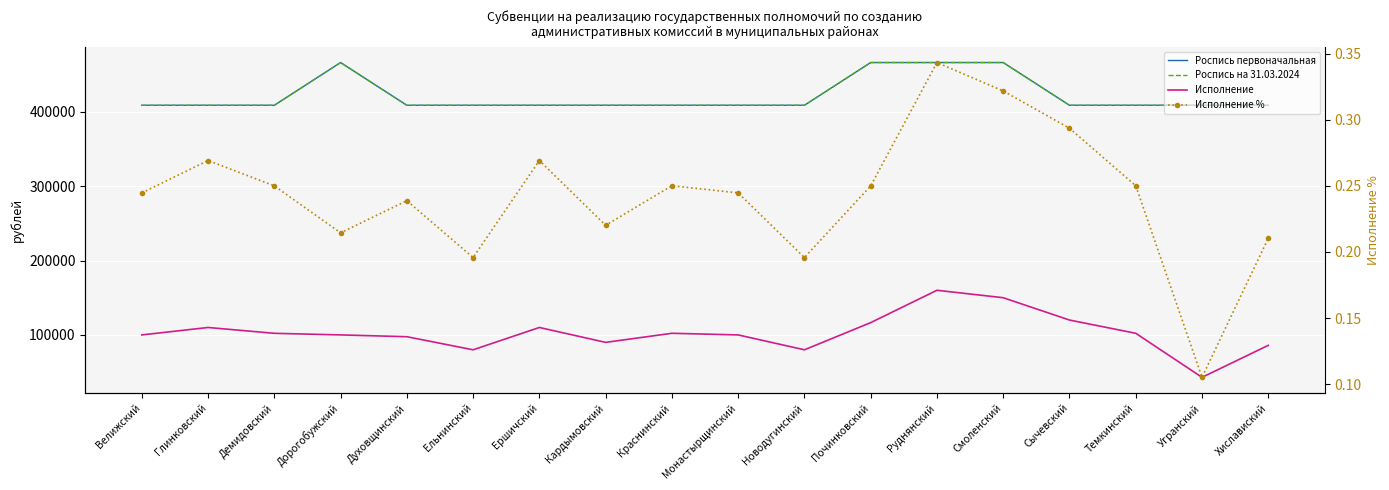

Reading left to right, transcribe all the data shown in this chart.

Роспись первоначальная: Велижский=408660.0	Глинковский=408660.0	Демидовский=408660.0	Дорогобужский=466107.0	Духовщинский=408660.0	Ельнинский=408660.0	Ершичский=408660.0	Кардымовский=408660.0	Краснинский=408660.0	Монастырщинский=408660.0	Новодугинский=408660.0	Починковский=466107.0	Руднянский=466107.0	Смоленский=466107.0	Сычевский=408660.0	Темкинский=408660.0	Угранский=408660.0	Хиславиский=408660.0
Роспись на 31.03.2024: Велижский=408660.0	Глинковский=408660.0	Демидовский=408660.0	Дорогобужский=466107.0	Духовщинский=408660.0	Ельнинский=408660.0	Ершичский=408660.0	Кардымовский=408660.0	Краснинский=408660.0	Монастырщинский=408660.0	Новодугинский=408660.0	Починковский=466107.0	Руднянский=466107.0	Смоленский=466107.0	Сычевский=408660.0	Темкинский=408660.0	Угранский=408660.0	Хиславиский=408660.0
Исполнение: Велижский=100000.0	Глинковский=110000.0	Демидовский=102165.0	Дорогобужский=100000.0	Духовщинский=97600.0	Ельнинский=80000.0	Ершичский=110000.0	Кардымовский=90000.0	Краснинский=102200.0	Монастырщинский=100000.0	Новодугинский=80000.0	Починковский=116525.0	Руднянский=160000.0	Смоленский=150000.0	Сычевский=120000.0	Темкинский=102200.0	Угранский=43000.0	Хиславиский=86000.0
Исполнение %: Велижский=0.2	Глинковский=0.3	Демидовский=0.2	Дорогобужский=0.2	Духовщинский=0.2	Ельнинский=0.2	Ершичский=0.3	Кардымовский=0.2	Краснинский=0.3	Монастырщинский=0.2	Новодугинский=0.2	Починковский=0.2	Руднянский=0.3	Смоленский=0.3	Сычевский=0.3	Темкинский=0.3	Угранский=0.1	Хиславиский=0.2